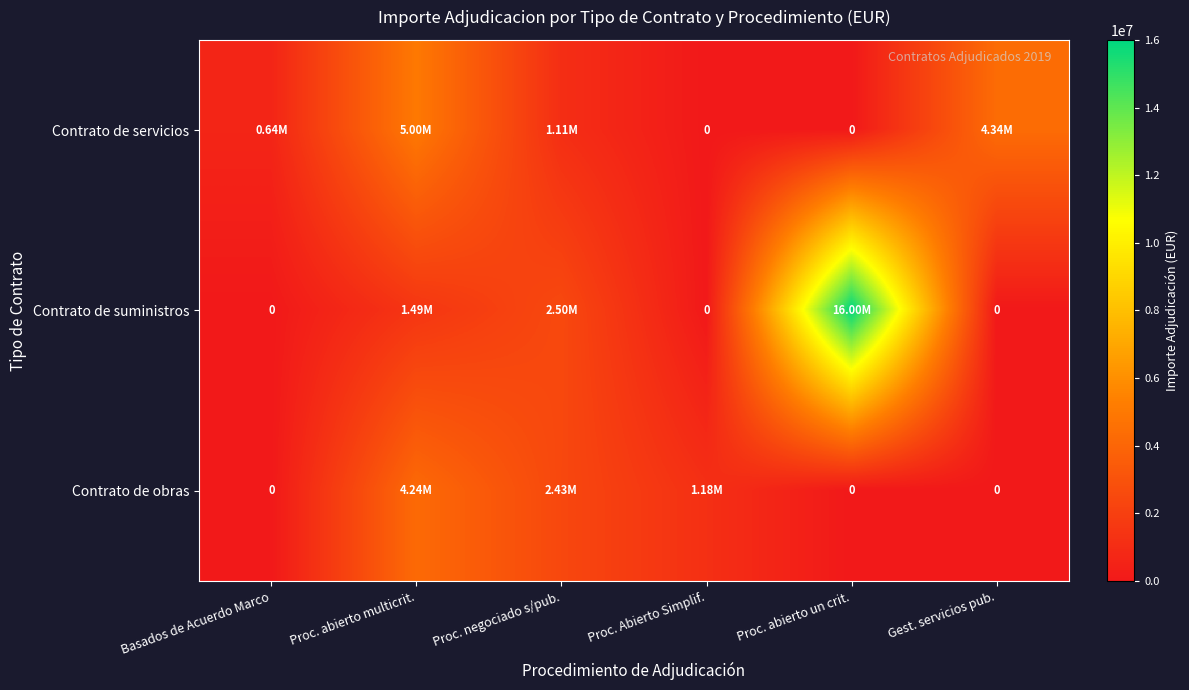

Is it true that Contrato de suministros equals 2500103.9 at Proc. negociado s/pub.?

True